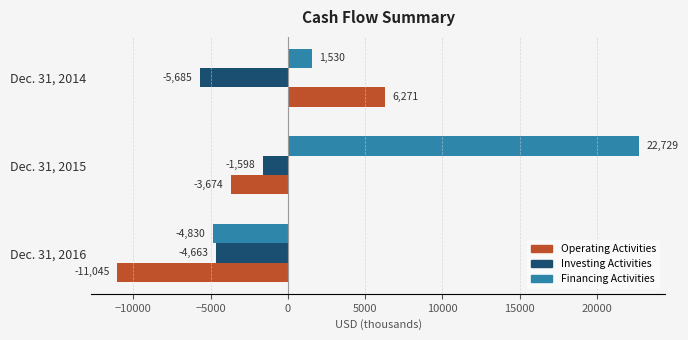

What is the greatest value displayed?

22729